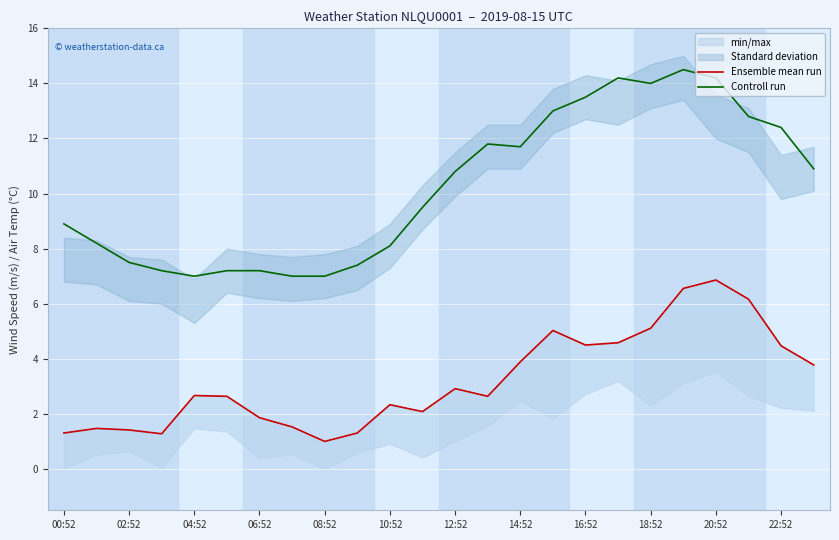

What is the sum of all Controll run values?

246.0